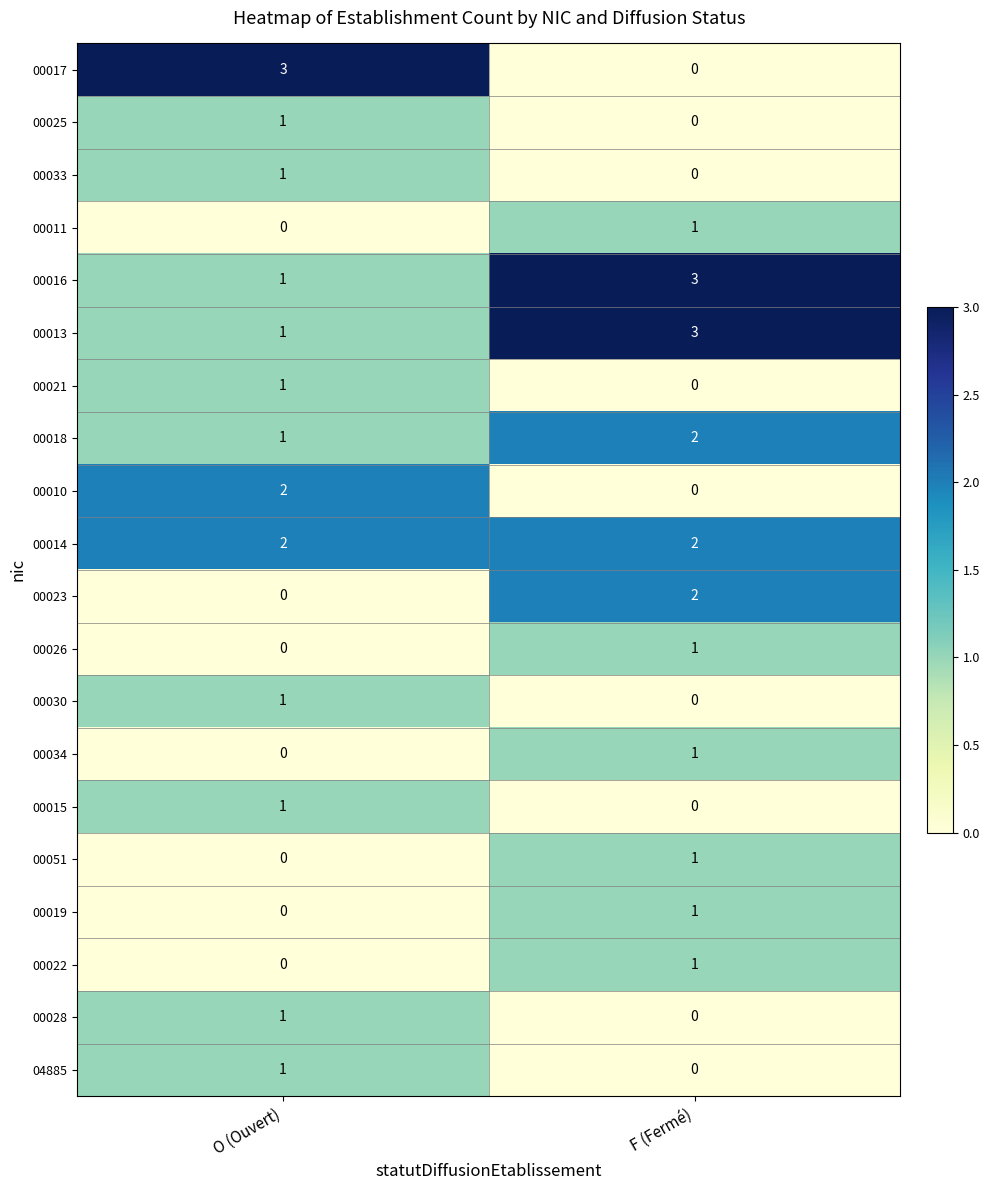

Between O (Ouvert) and F (Fermé), which series saw the biggest shift?

00017